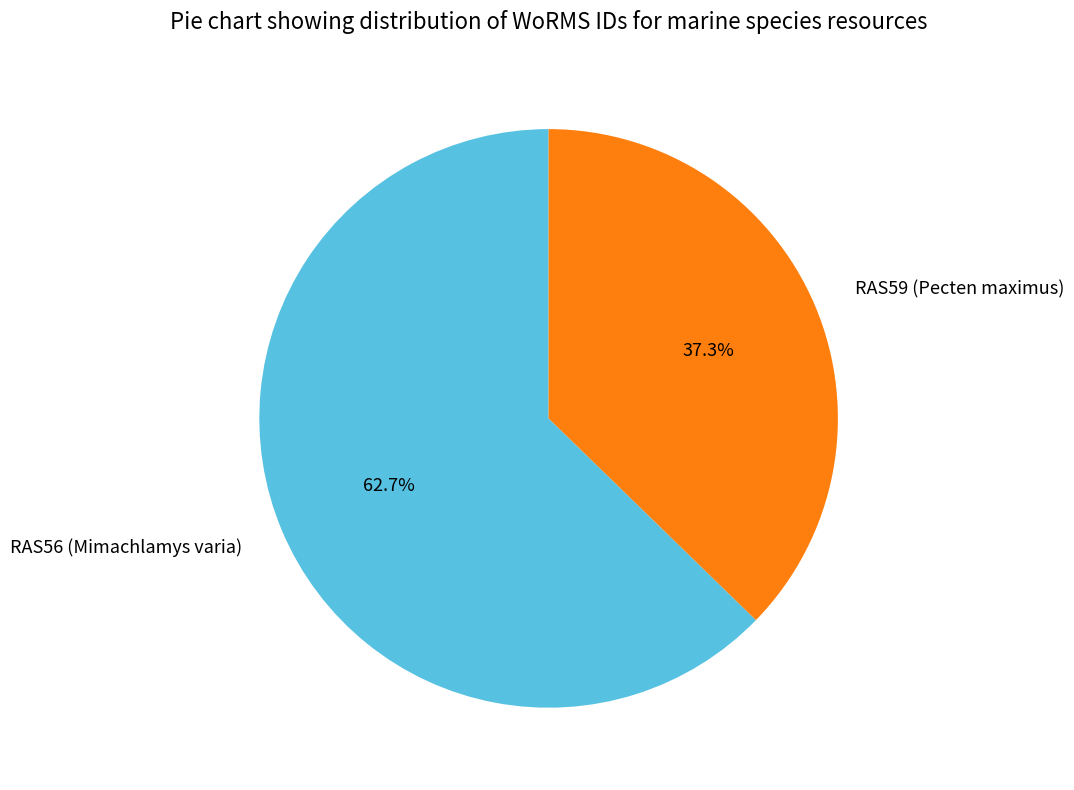

Count the number of slices in the pie.

2